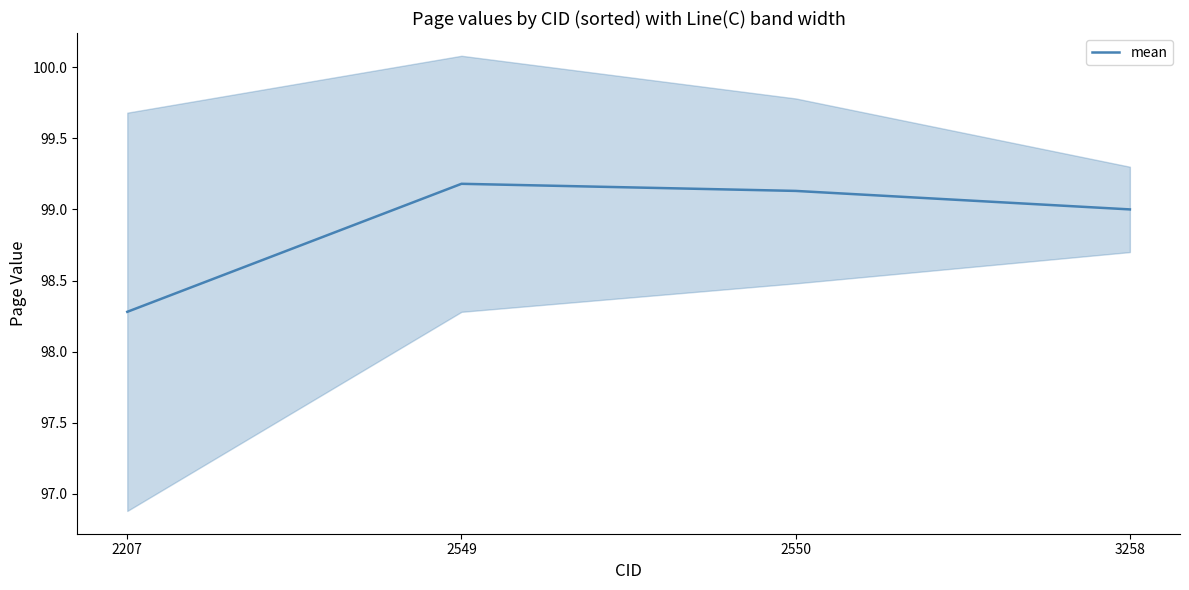

Reading left to right, transcribe all the data shown in this chart.

2207=98.3	2549=99.2	2550=99.1	3258=99.0